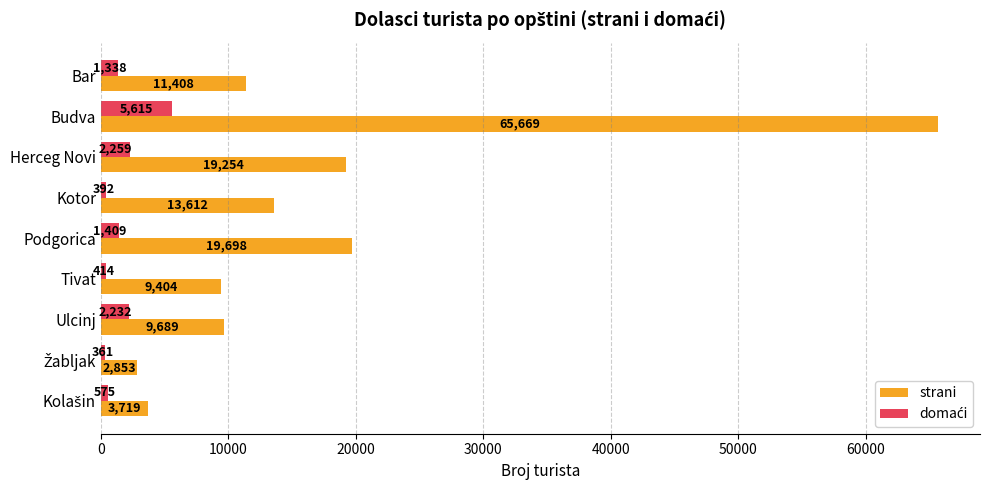

Is it true that strani equals 5622 at Kotor?

False